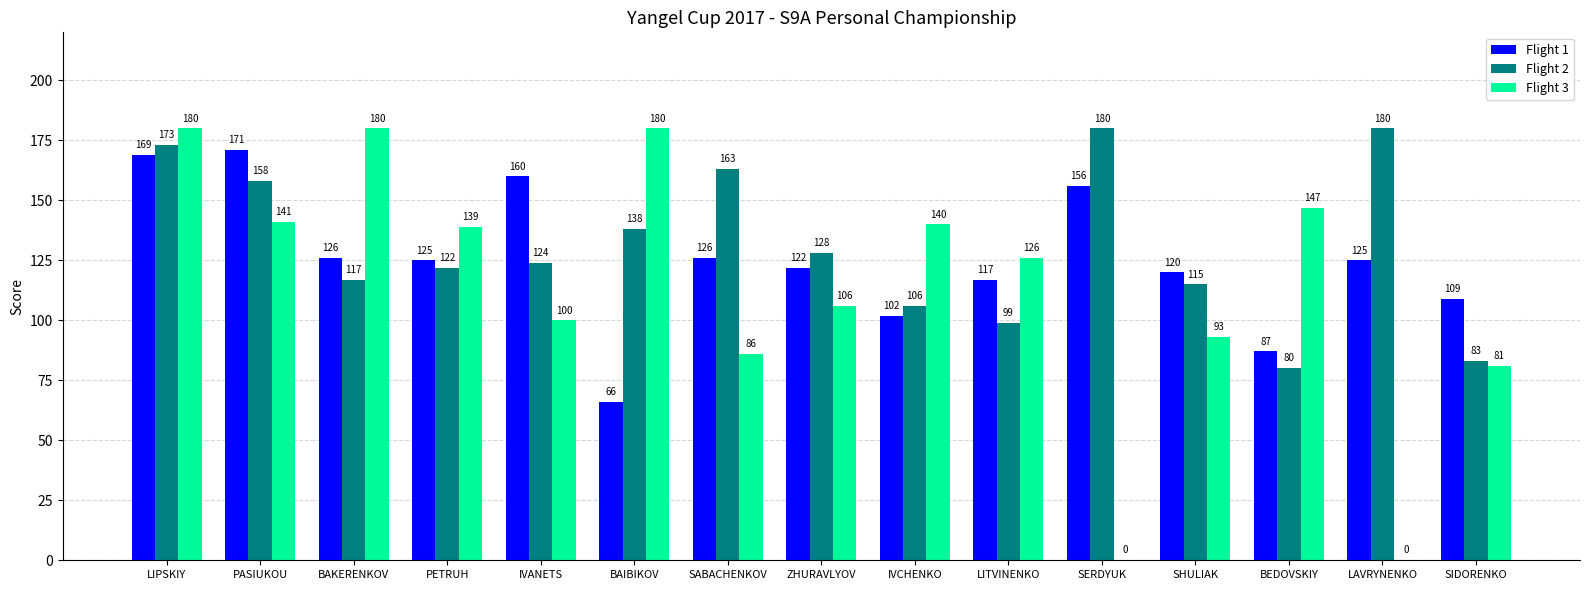

What is the total value across all series at BEDOVSKIY?

314